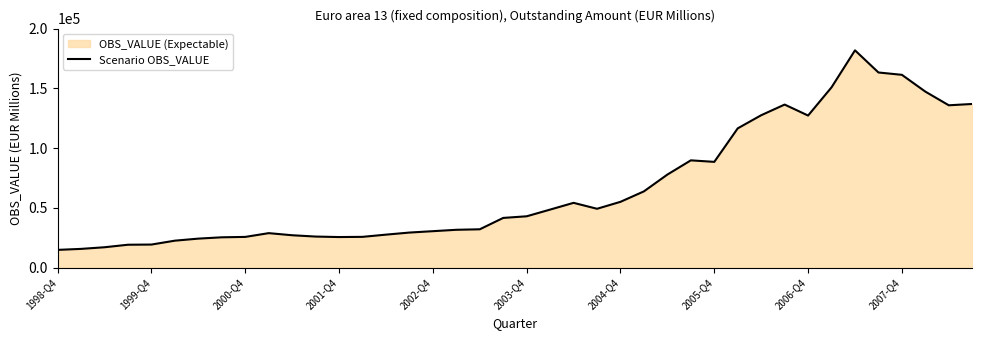

True or false: the data shows 25696.5 at 2001-Q4.

True